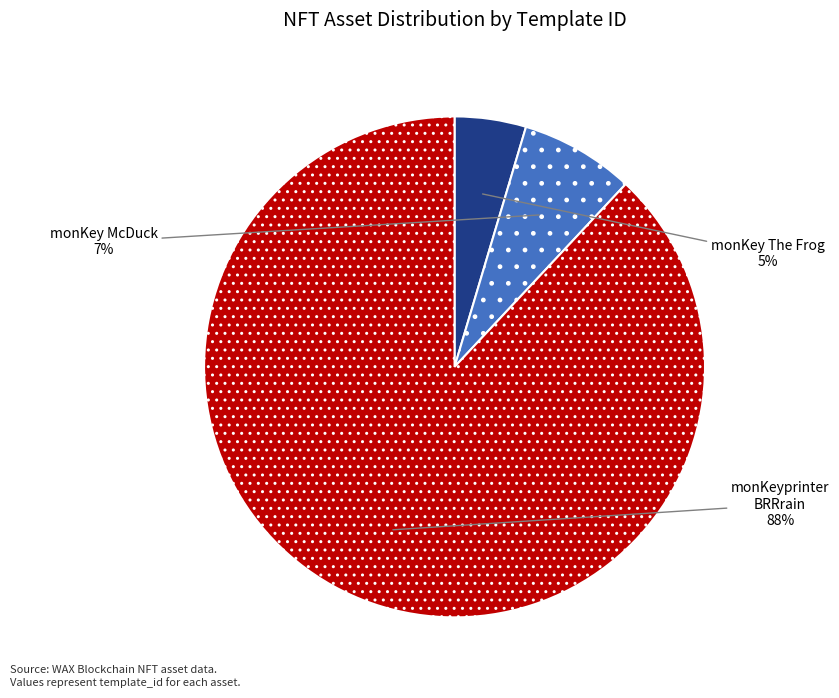

Is there any slice that represents more than half of the pie?

Yes